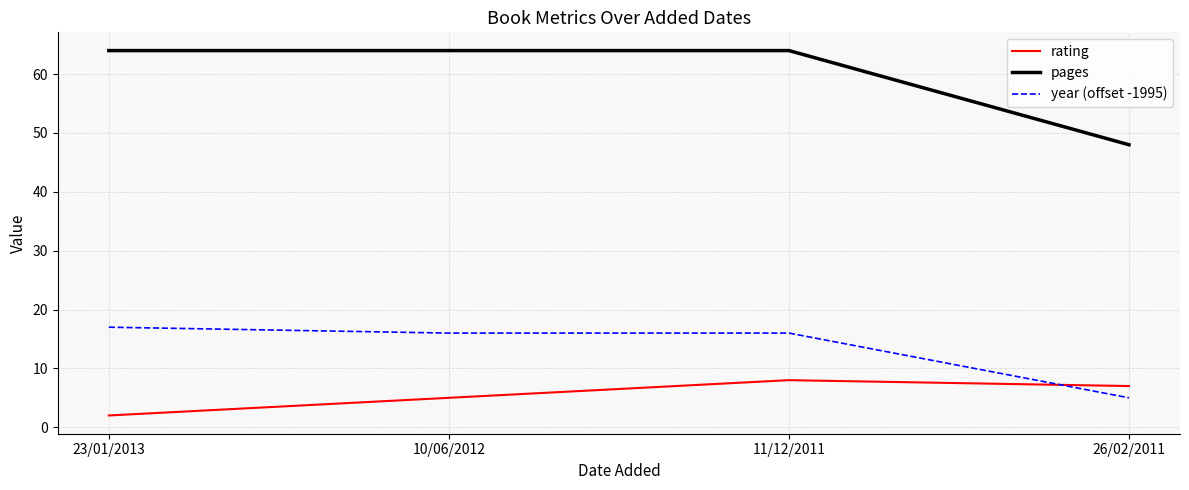

True or false: pages and rating cross at least once.

False